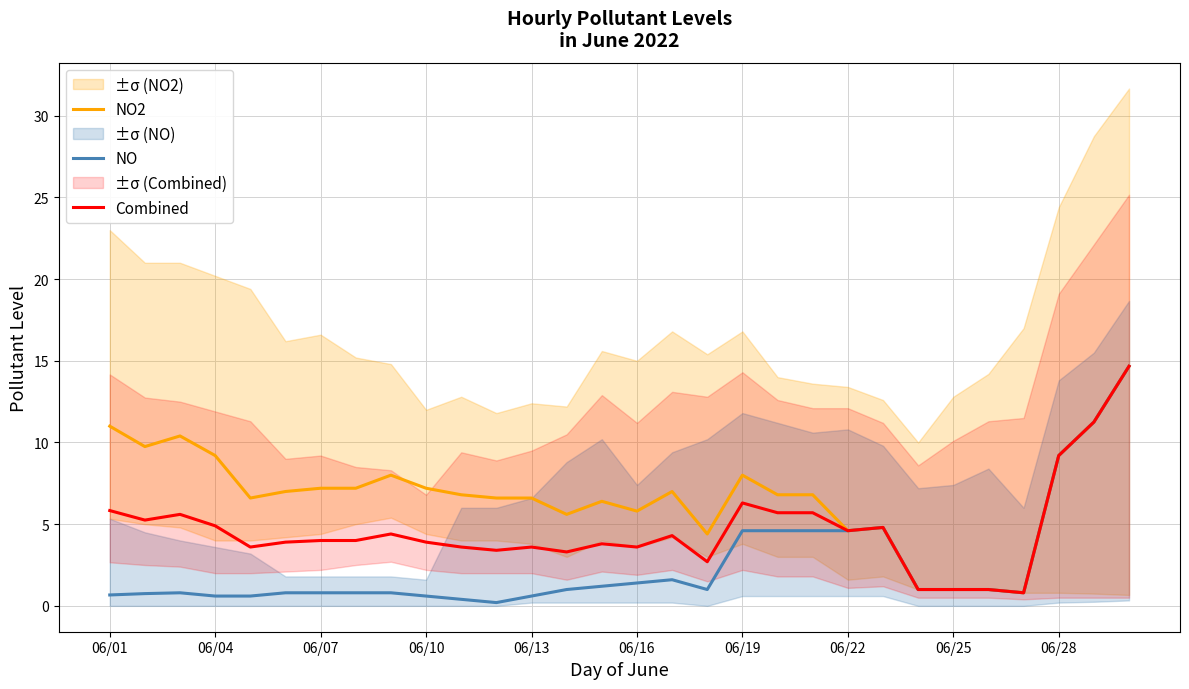

How many data points in NO are less than 1?

14